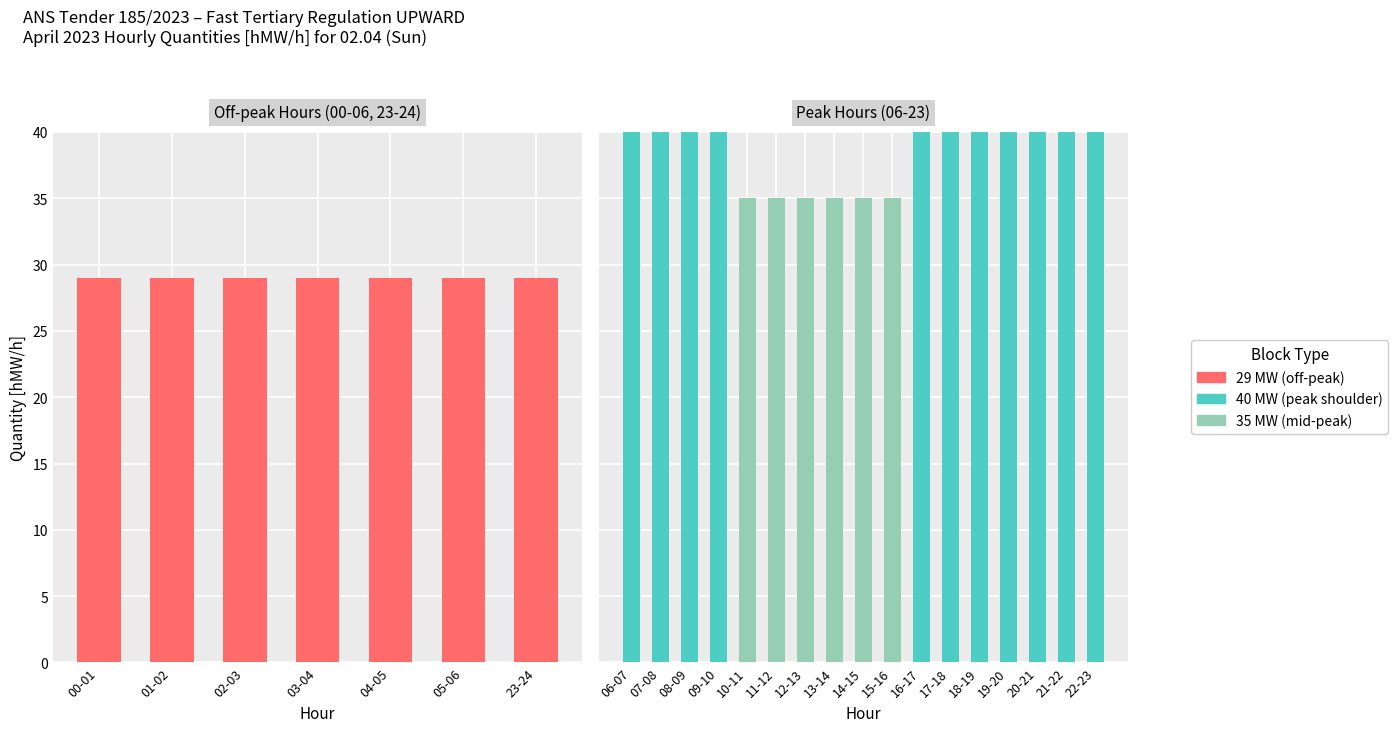

The 40 MW (peak shoulder) series shows 0 at 13-14. True or false?

True